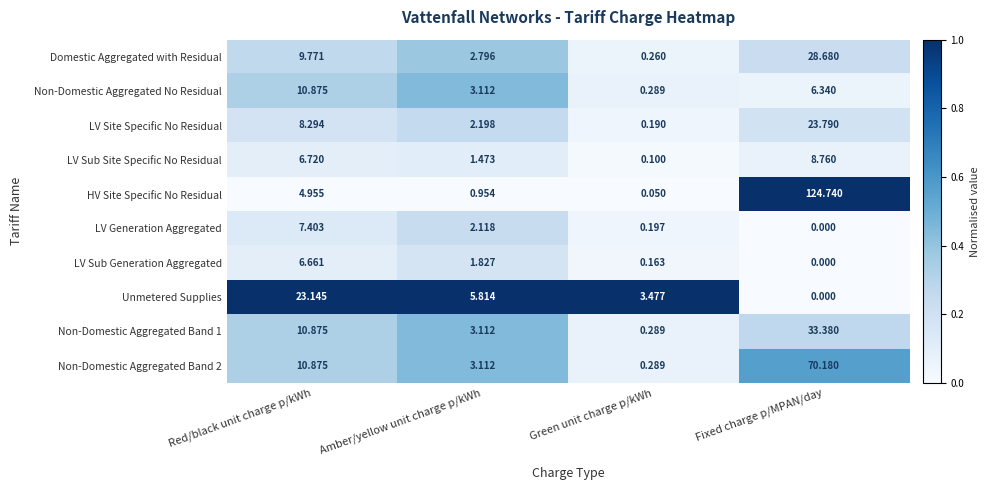

Which series changed the most between Green unit charge p/kWh and Fixed charge p/MPAN/day?

HV Site Specific No Residual